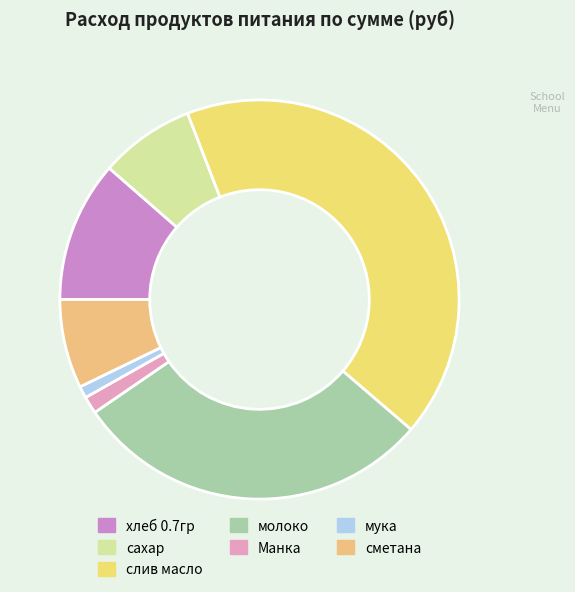

To the nearest percent, what is the difference between the largest and smallest slice percentages?

41%